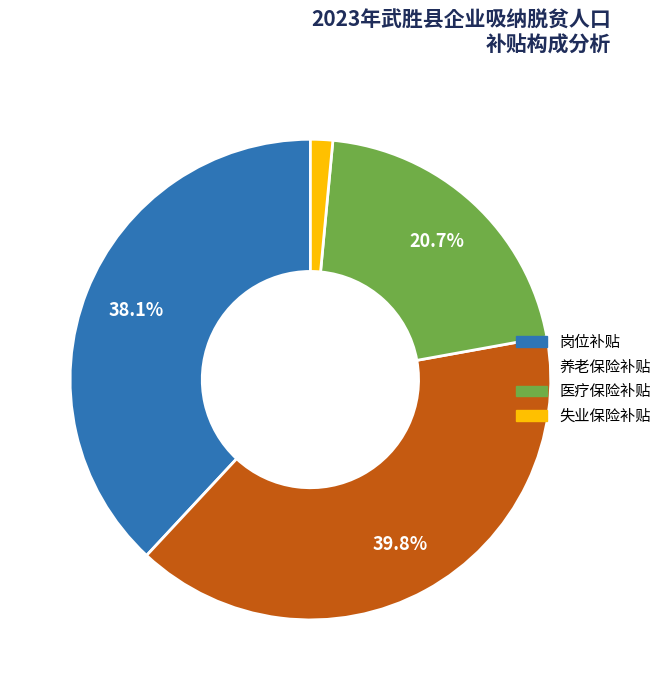

Is there a majority slice in this chart?

No